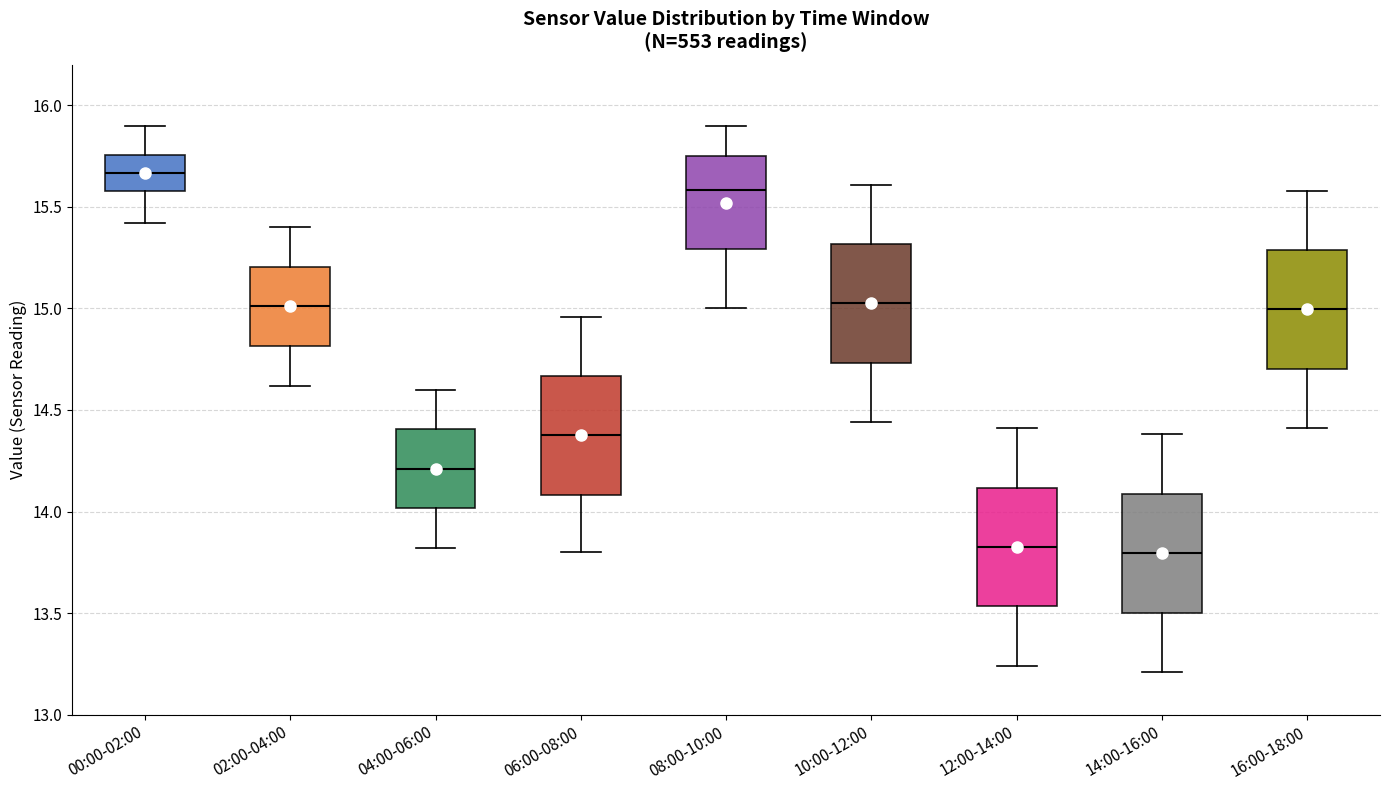

Reading left to right, read every box against the y-axis: the position of its median line, the range the box covers, and the ends of its whiskers. The values are not printed on the chart, so give them approximately, as read against the axis.

00:00-02:00: median 15.65, box 15.60 to 15.75, whiskers 15.40 to 15.90
02:00-04:00: median 15.00, box 14.80 to 15.20, whiskers 14.60 to 15.40
04:00-06:00: median 14.20, box 14.00 to 14.40, whiskers 13.80 to 14.60
06:00-08:00: median 14.40, box 14.10 to 14.65, whiskers 13.80 to 14.95
08:00-10:00: median 15.60, box 15.30 to 15.75, whiskers 15.00 to 15.90
10:00-12:00: median 15.05, box 14.75 to 15.30, whiskers 14.45 to 15.60
12:00-14:00: median 13.85, box 13.55 to 14.10, whiskers 13.25 to 14.40
14:00-16:00: median 13.80, box 13.50 to 14.10, whiskers 13.20 to 14.40
16:00-18:00: median 15.00, box 14.70 to 15.30, whiskers 14.40 to 15.60